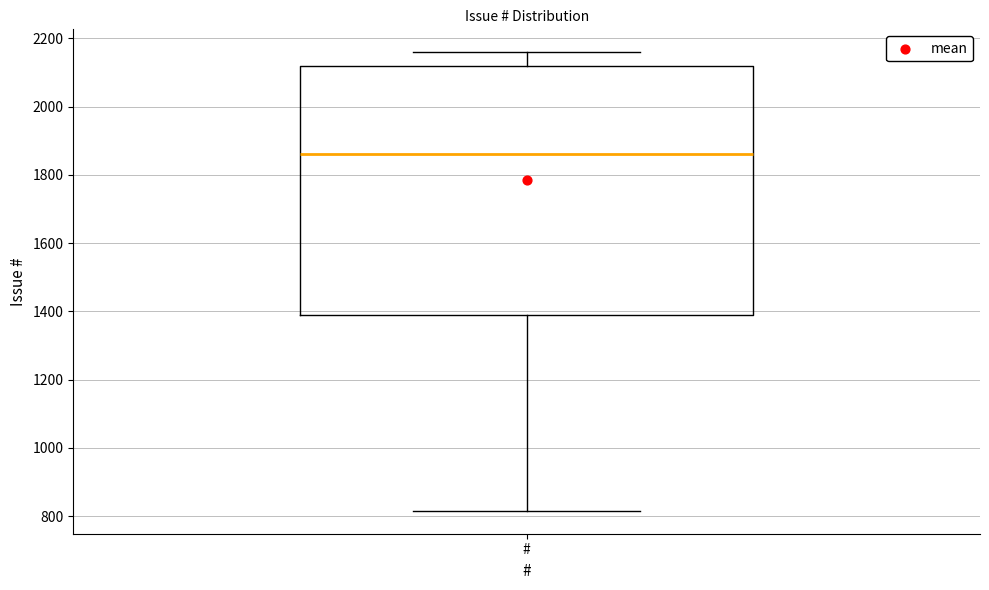

Where is the upper edge of the box for # on the y-axis? The values are not printed on the chart, so give them approximately, as read against the axis.

2120